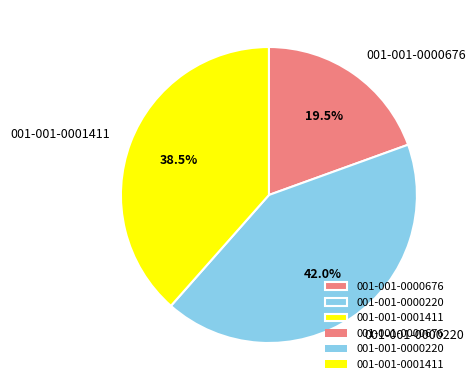

Does any single category account for the majority?

No